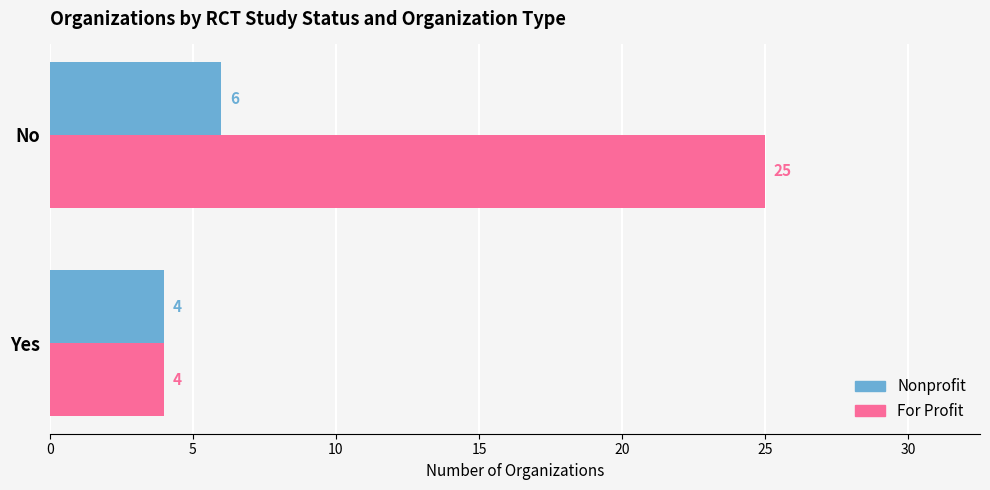

At which category does the chart reach its peak across all series?

No